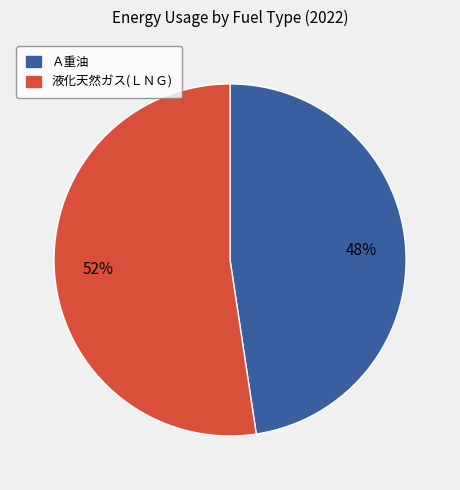

To the nearest percent, what percentage of the pie is Ａ重油?

48%